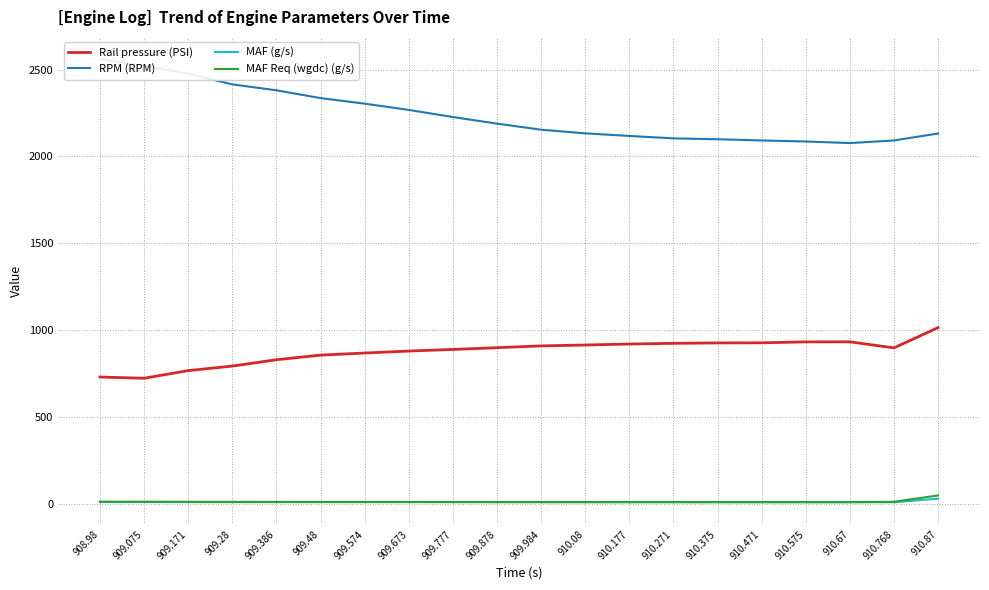

Where is the first local maximum for Rail pressure (PSI)?

910.67